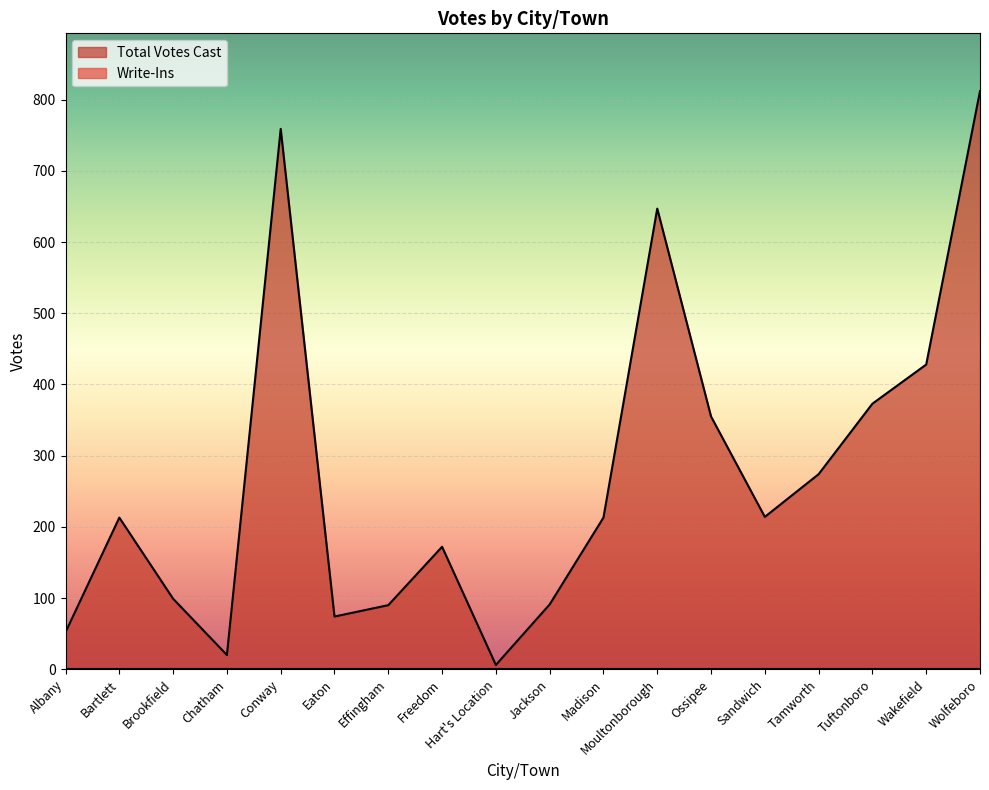

At which label is the value closest to 409?

Wakefield